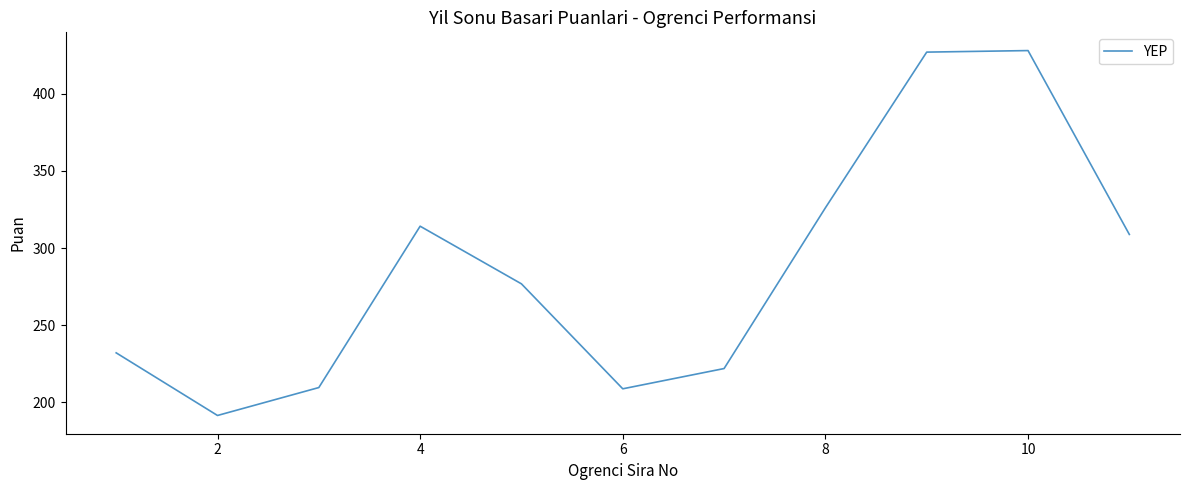

What is the smallest value displayed?

191.5